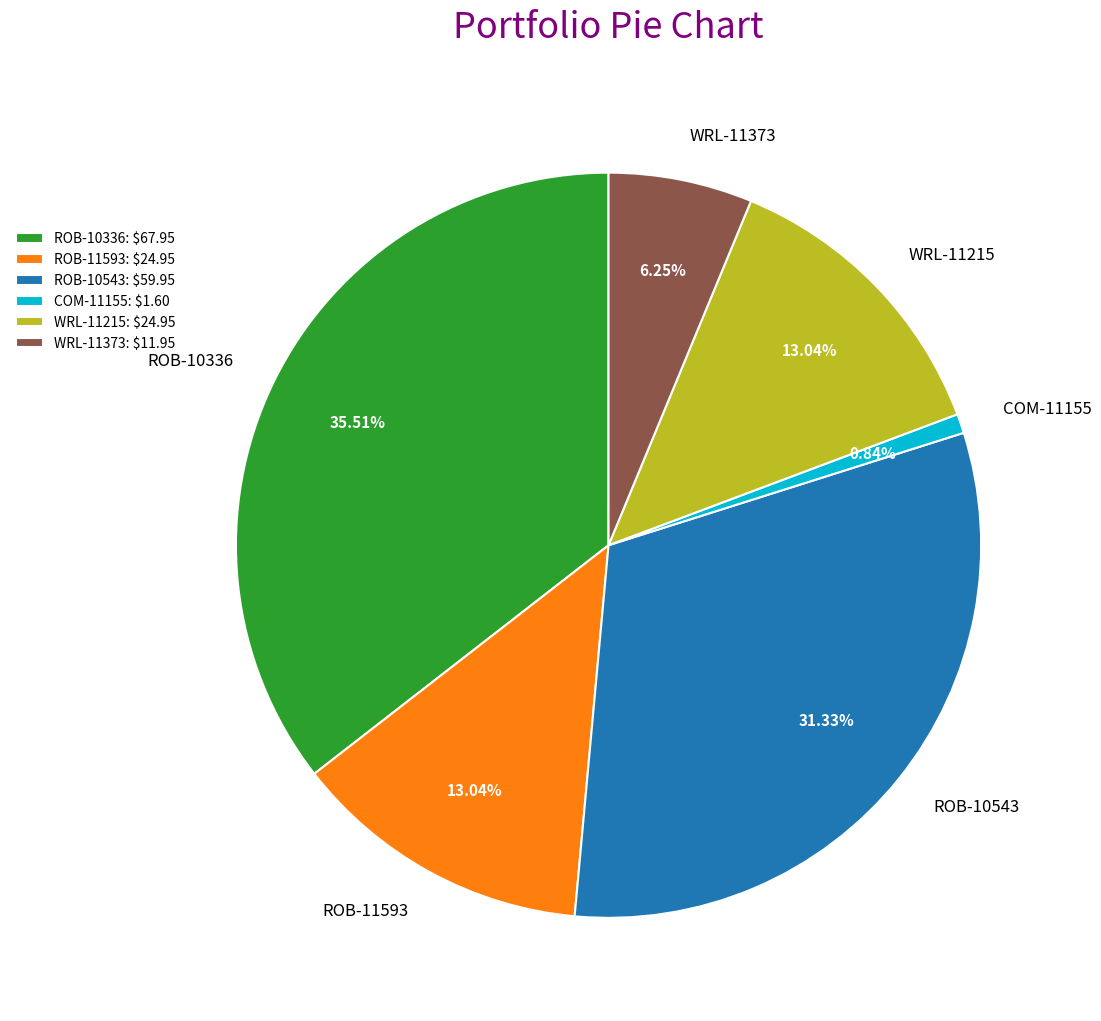

What portion of the pie excludes WRL-11373?

93.8%